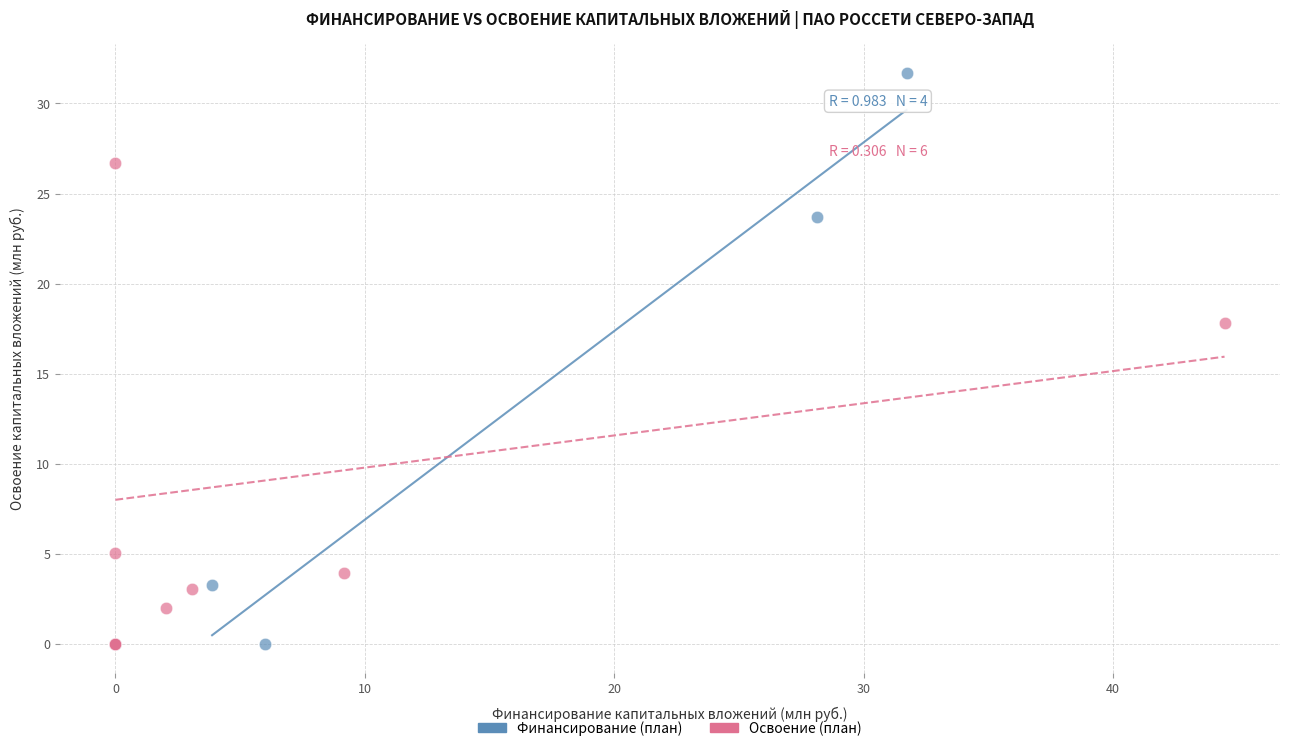

Which series has the largest Y range (max minus min)?

Финансирование (план)